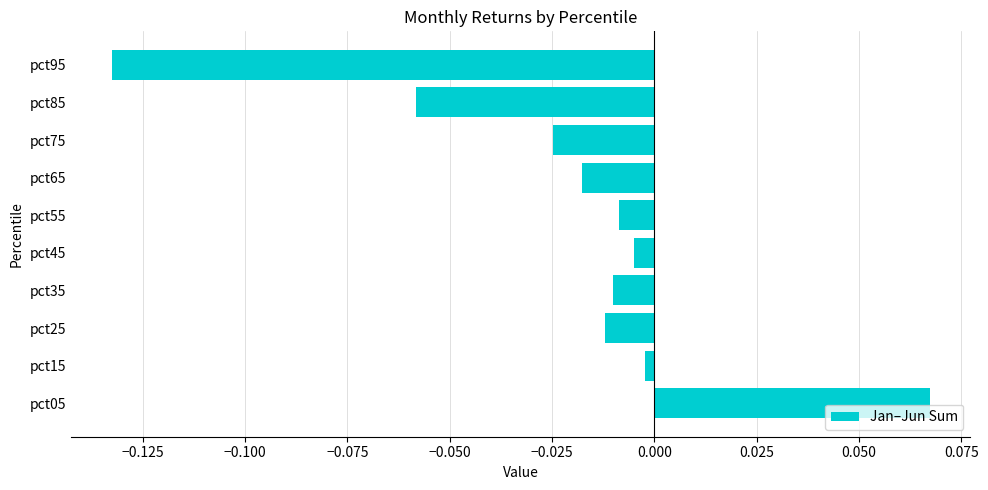

The value at pct85 is -0.0. True or false?

False